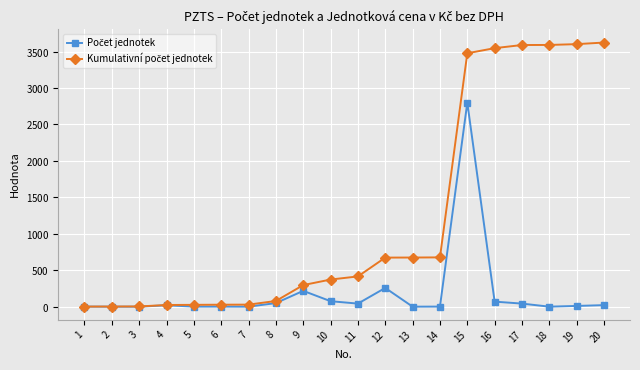

True or false: Kumulativní počet jednotek has more than 0 points higher than both neighbors.

False